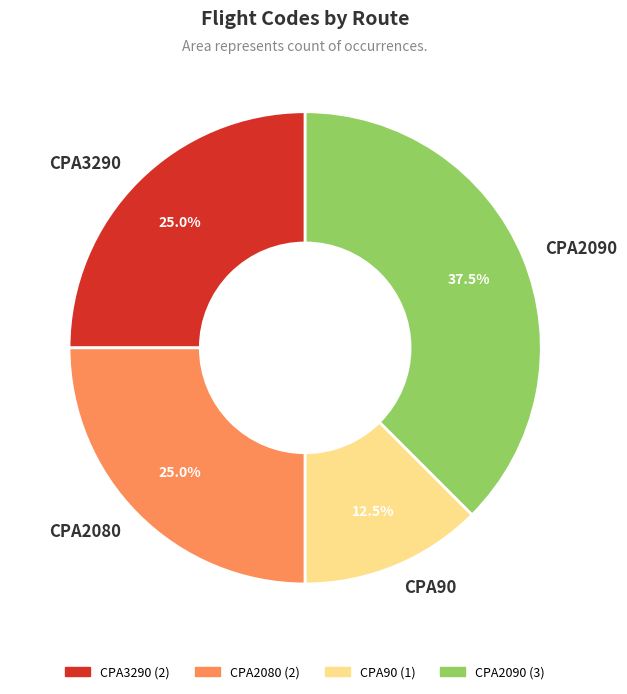

How many segments does this pie chart have?

4